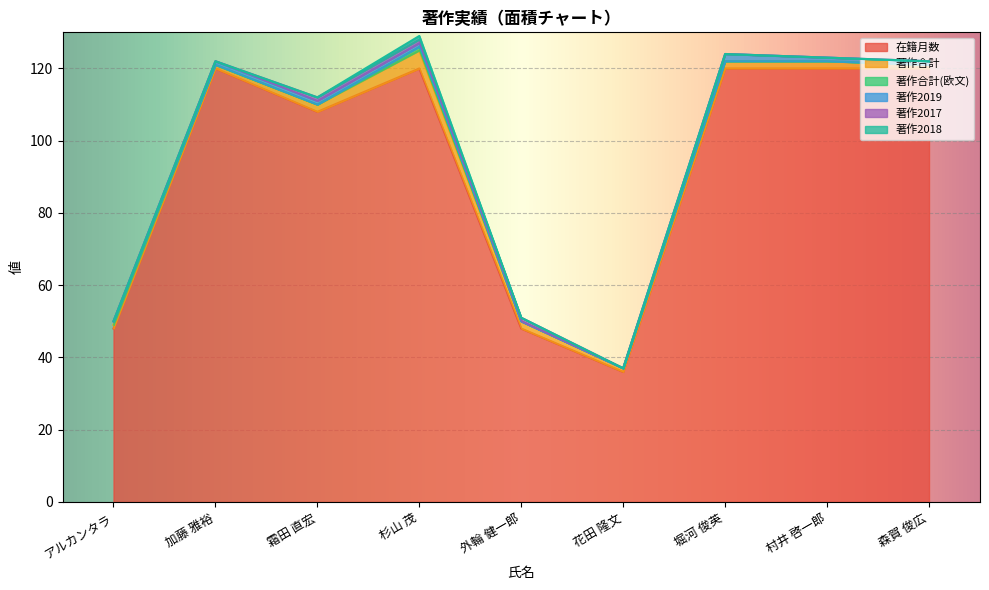

At which category is the sum across all series the highest?

杉山 茂